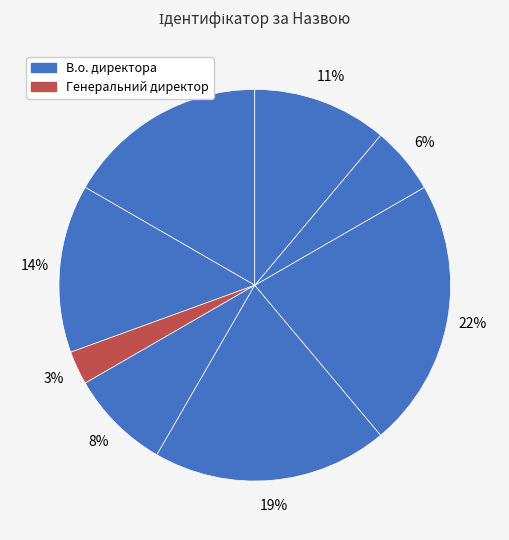

Count the number of slices in the pie.

8